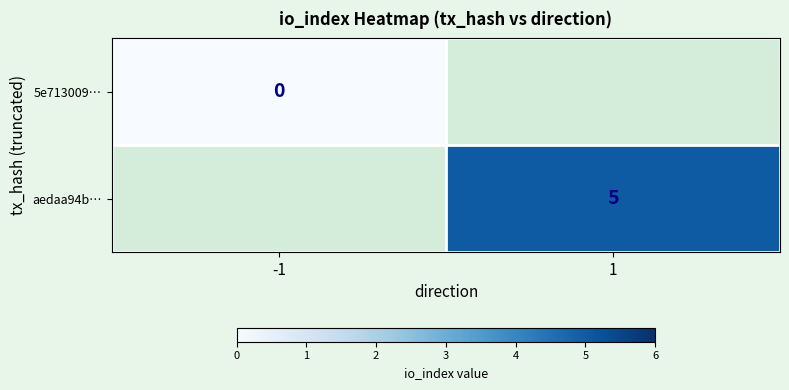

The value of aedaa94b… at 1 is 5. True or false?

True